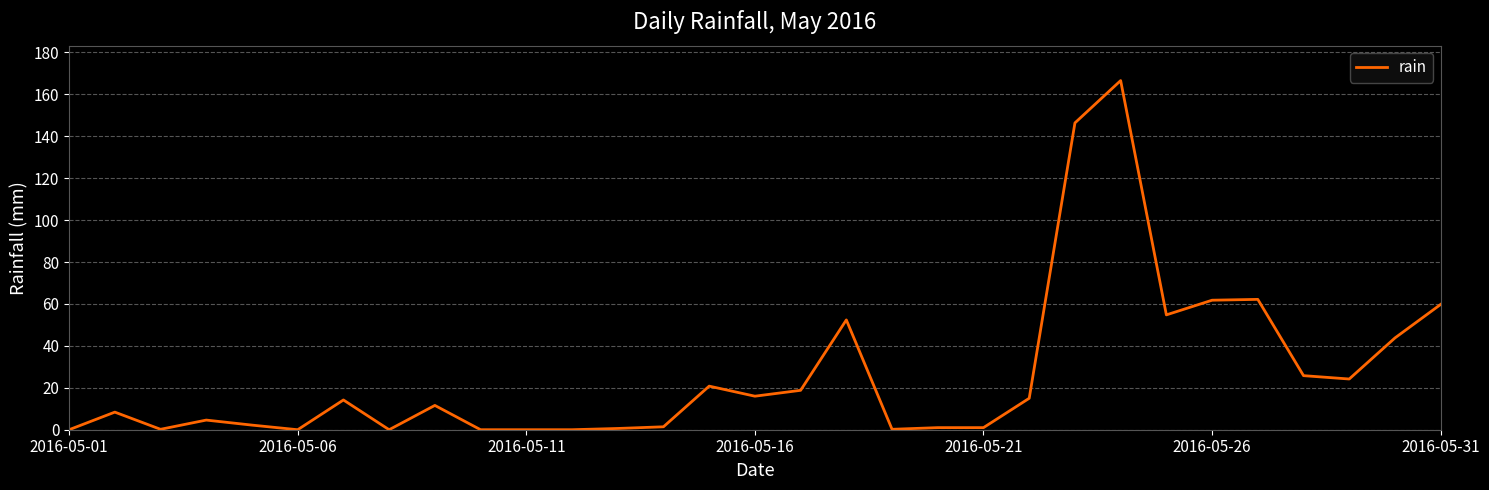

What is the maximum value shown in the chart?

166.6